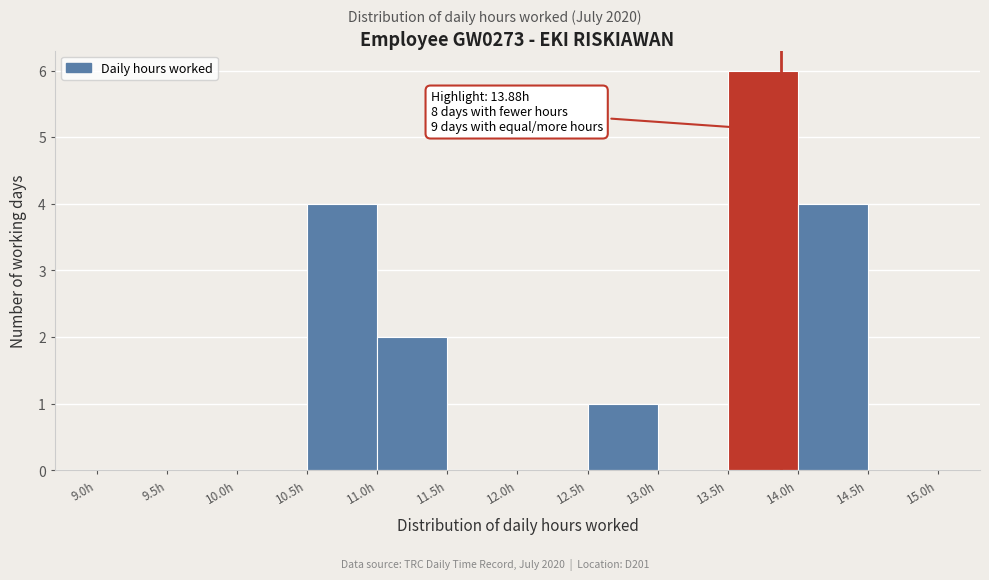

Over which range of the x-axis is the bar tallest?

13.5 to 14.0